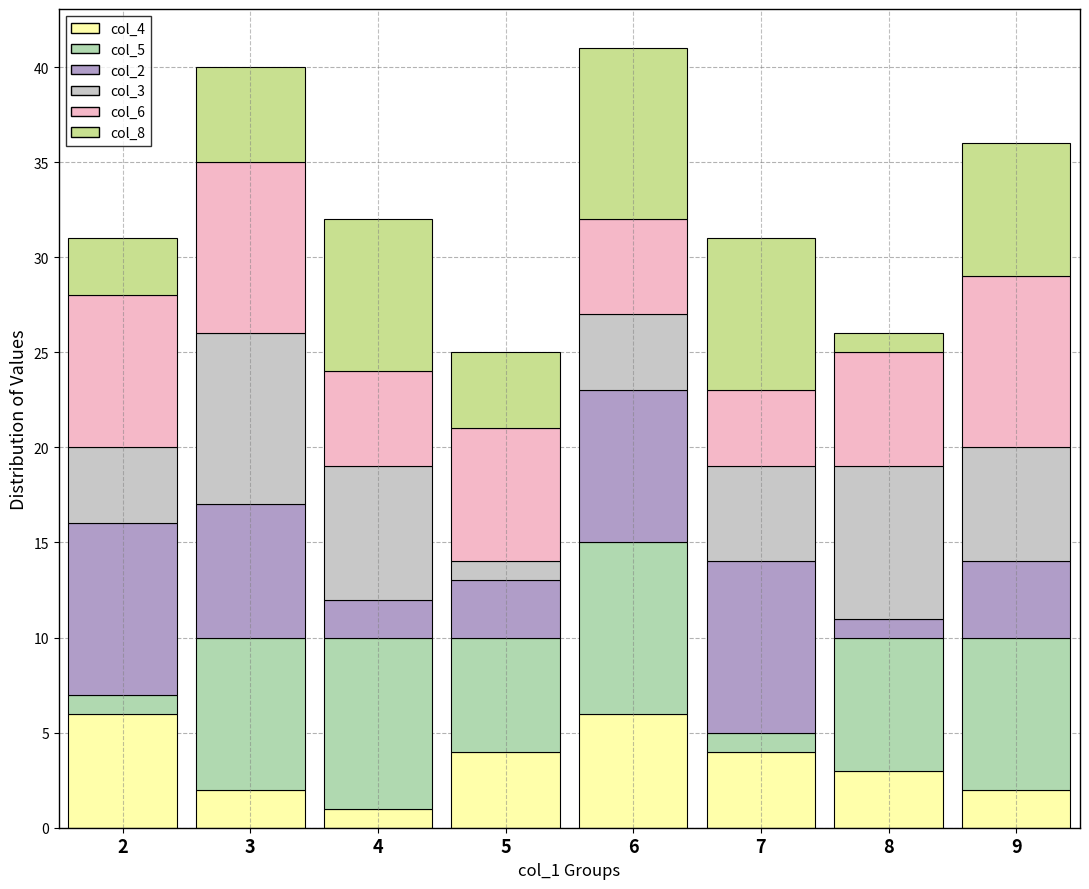

Is it true that col_2 equals 8 at 6?

True